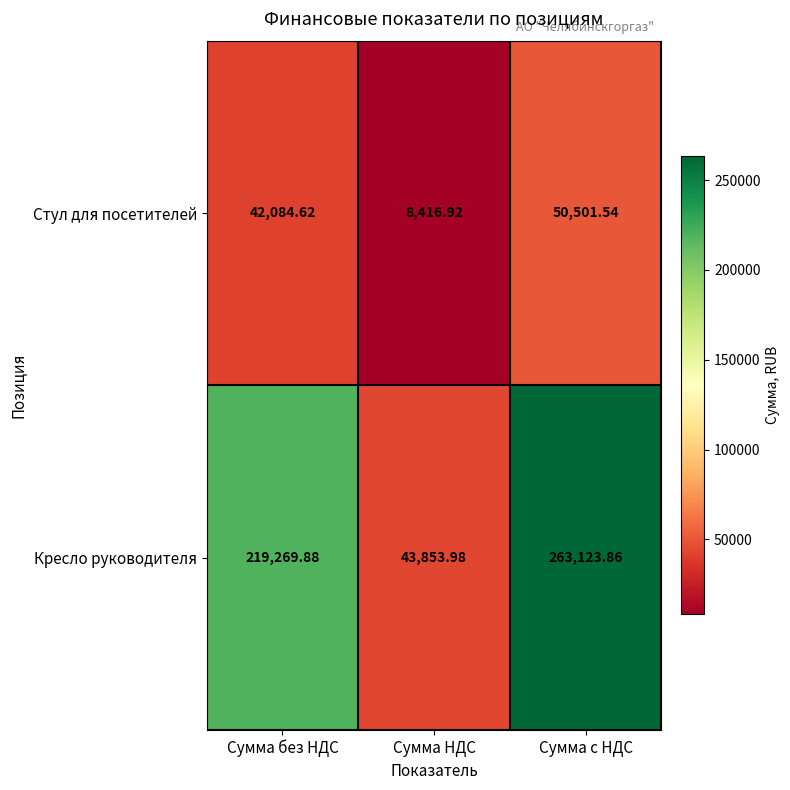

Which series has the largest total across all categories?

Кресло руководителя